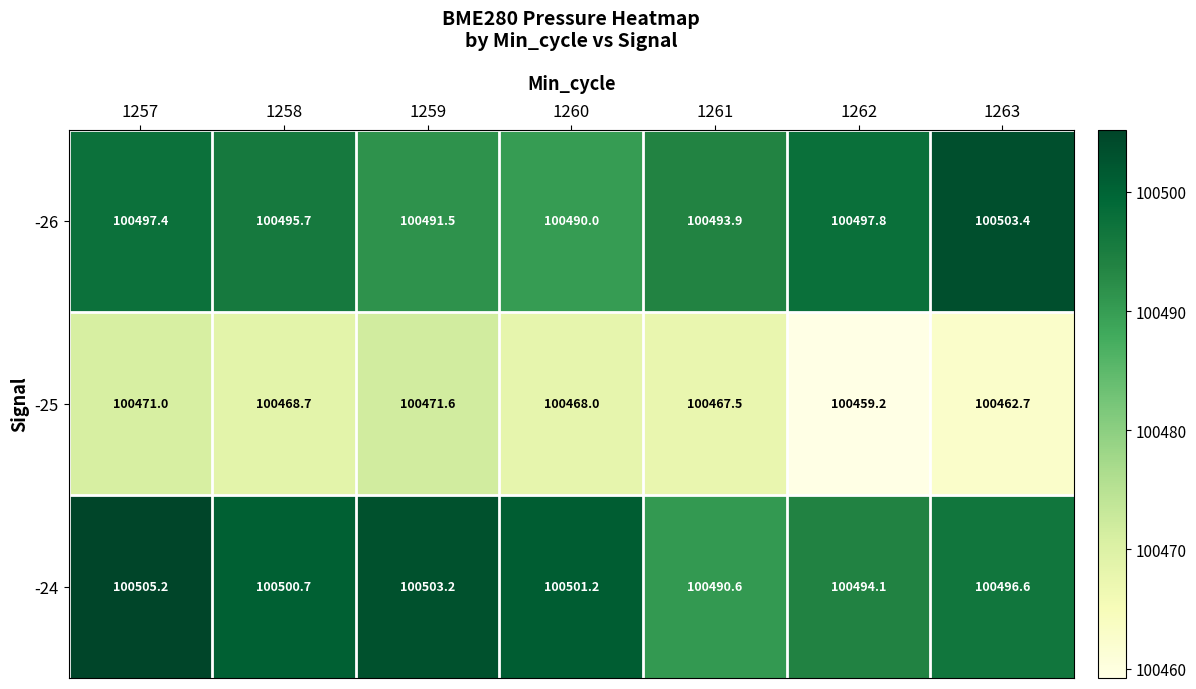

Count the number of categories in the chart.

7